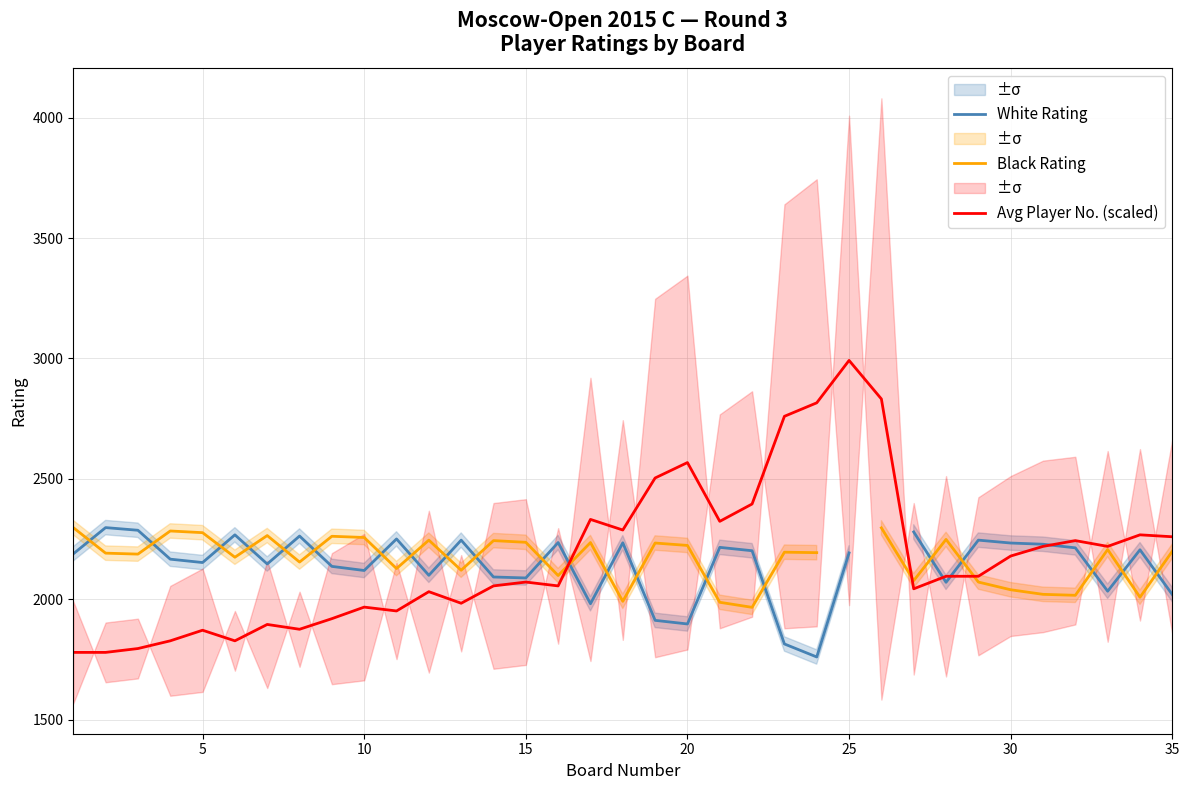

What is the minimum value for Avg Player No. (scaled)?

1780